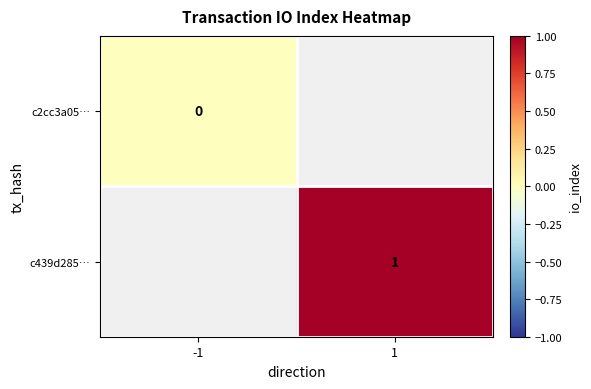

Is the value of c439d285… at 1 greater than the value of c2cc3a05… at 1?

No